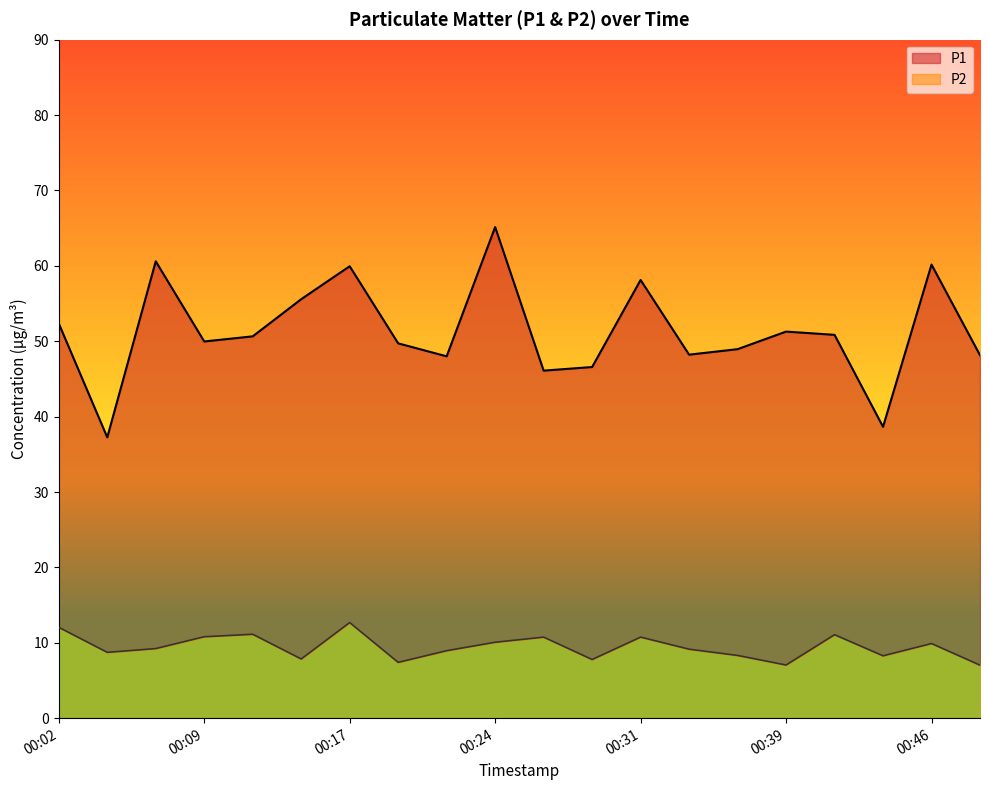

The P2 series shows 13.3 at 00:07. True or false?

False